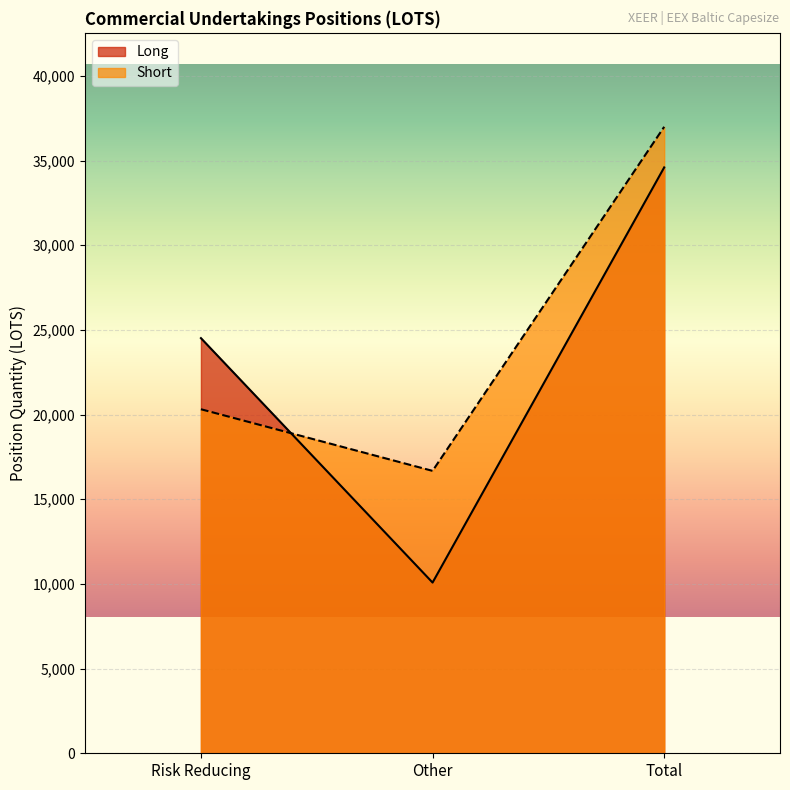

Reading right to left, transcribe all the data shown in this chart.

Long: Total=34597.1	Other=10081.4	Risk Reducing=24515.7
Short: Total=36994.6	Other=16677.7	Risk Reducing=20316.9